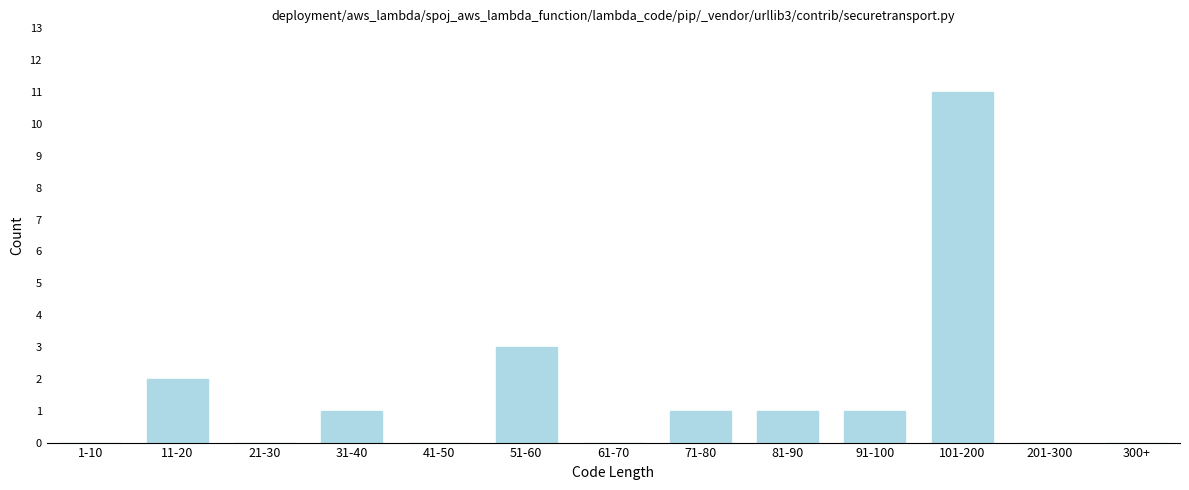

Reading right to left, list all the values displayed in this chart.

300+=0	201-300=0	101-200=11	91-100=1	81-90=1	71-80=1	61-70=0	51-60=3	41-50=0	31-40=1	21-30=0	11-20=2	1-10=0